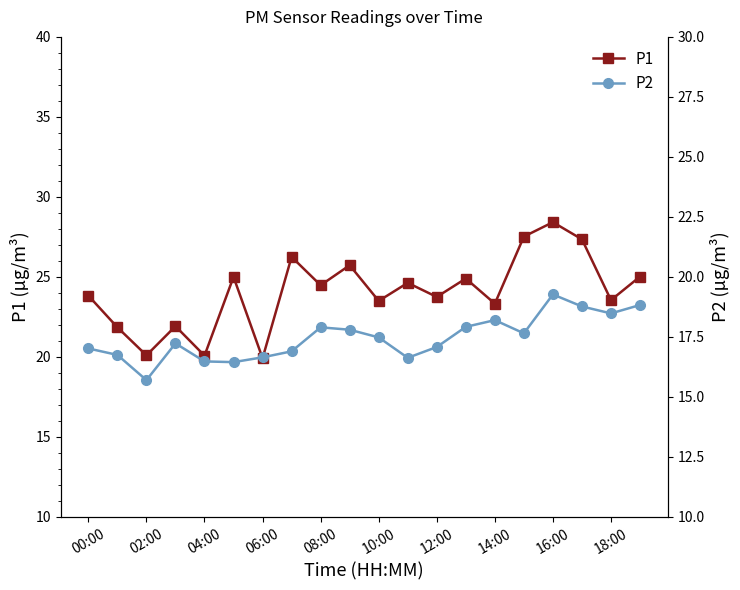

What is the highest value of the P1 series?

28.4